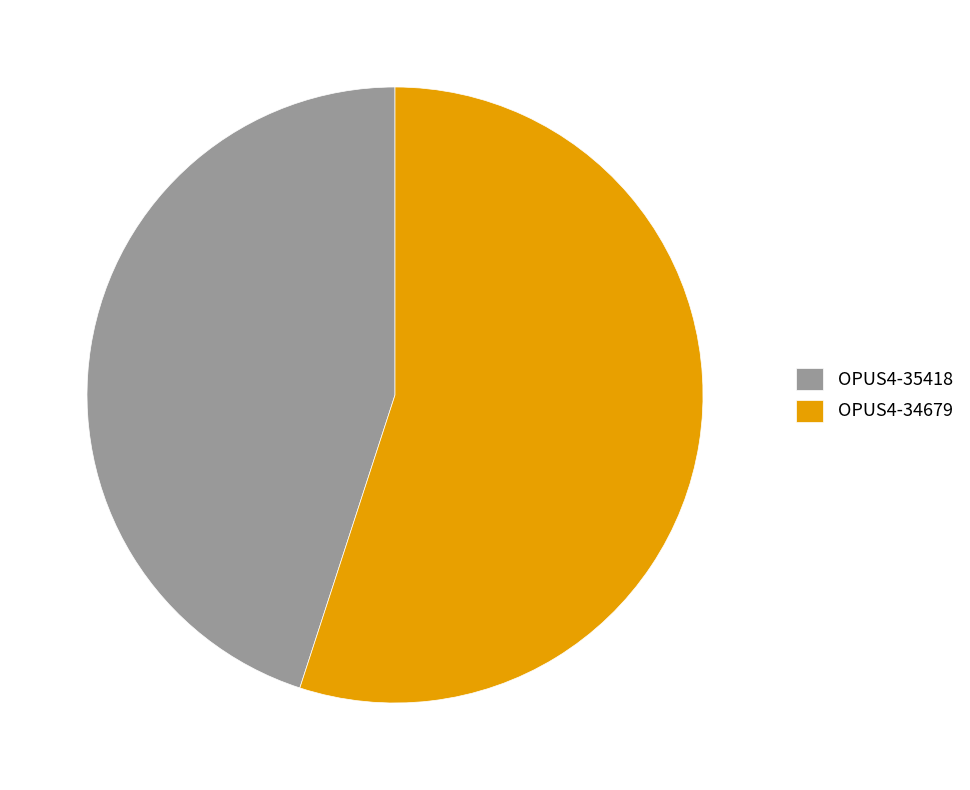

Do OPUS4-35418 and OPUS4-34679 together represent more than half of the pie?

Yes